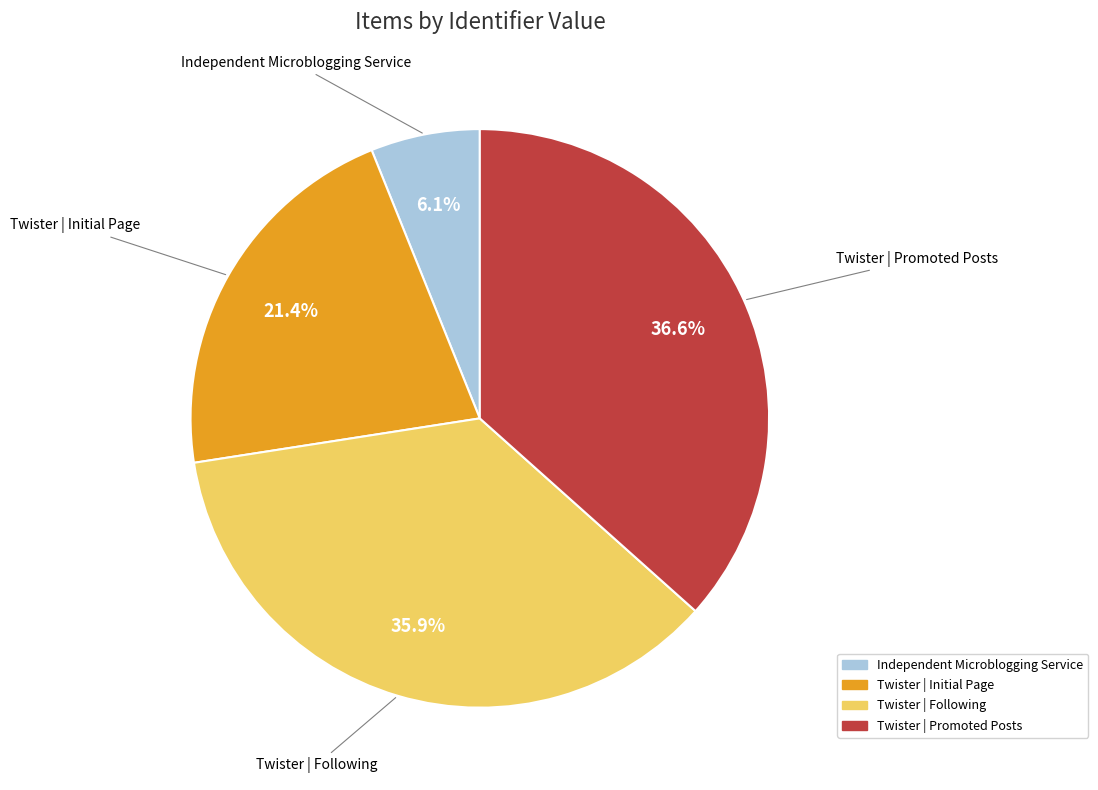

How many slices are in this pie chart?

4